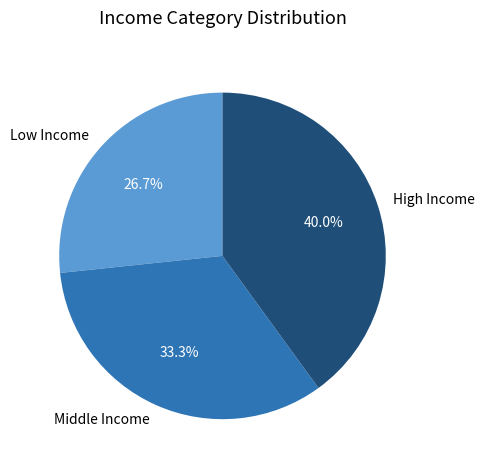

Rank the categories by value from highest to lowest.

High Income, Middle Income, Low Income